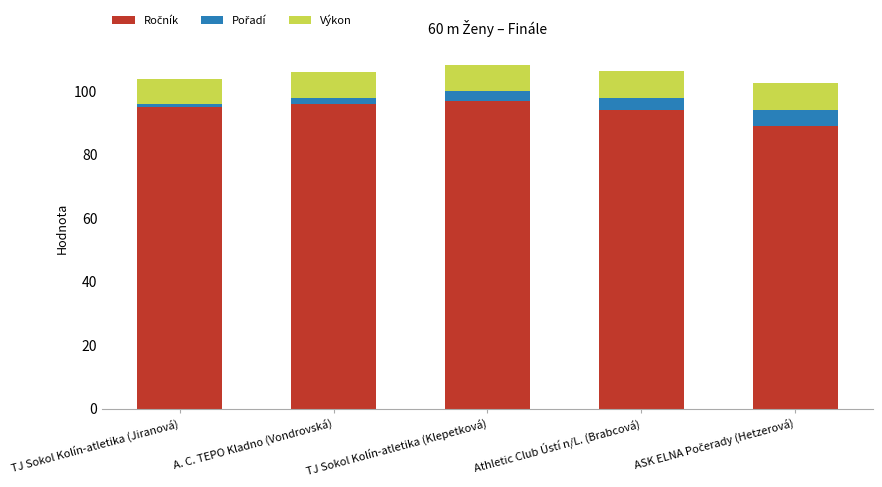

What is the total value across all series at Athletic Club Ústí n/L. (Brabcová)?

106.5